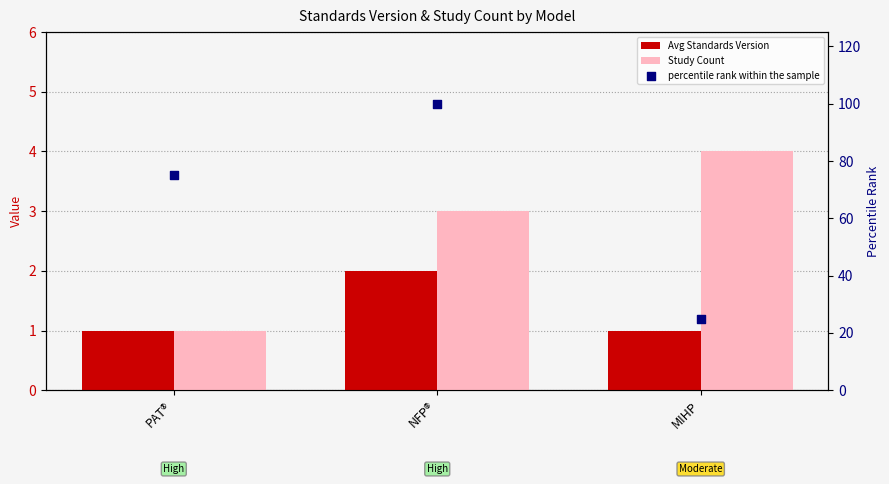

At which category is the sum across all series the highest?

NFP®